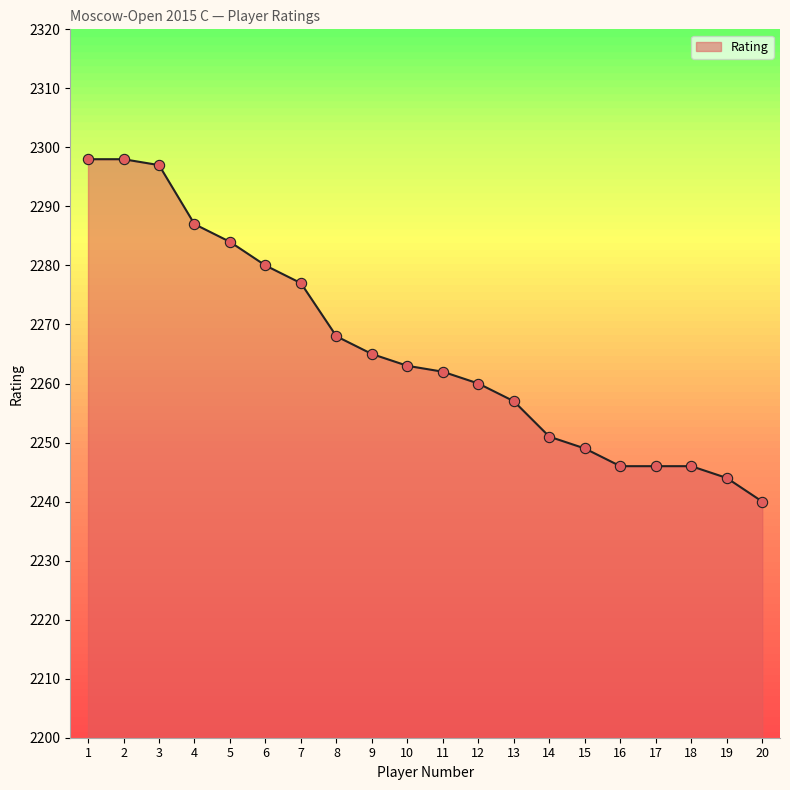

Which has a higher value, 4 or 19?

4